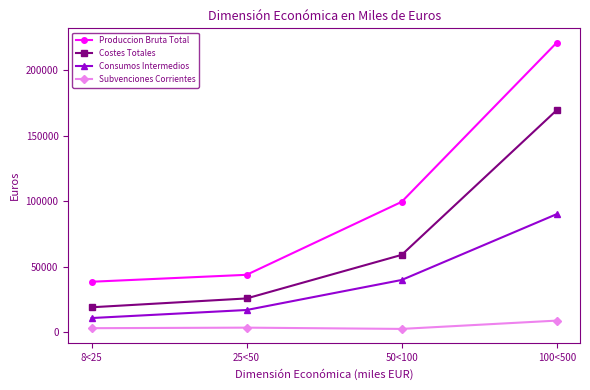

Where is Consumos Intermedios nearest to the value 50524?

50<100